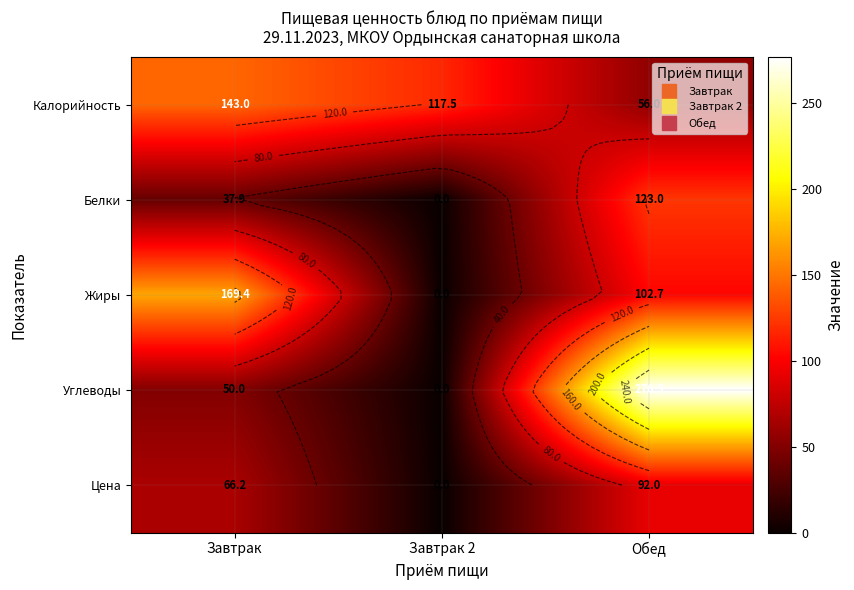

What is the total value across all series at Обед?

650.1